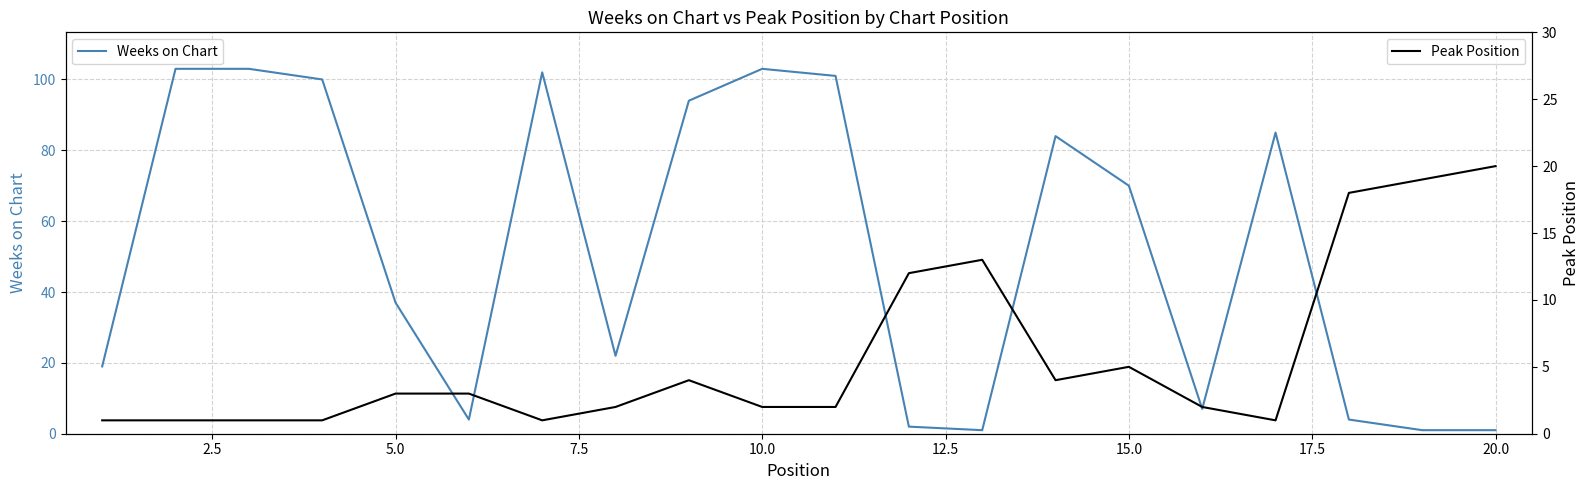

Is it true that Weeks on Chart equals 1 at 20.0?

True